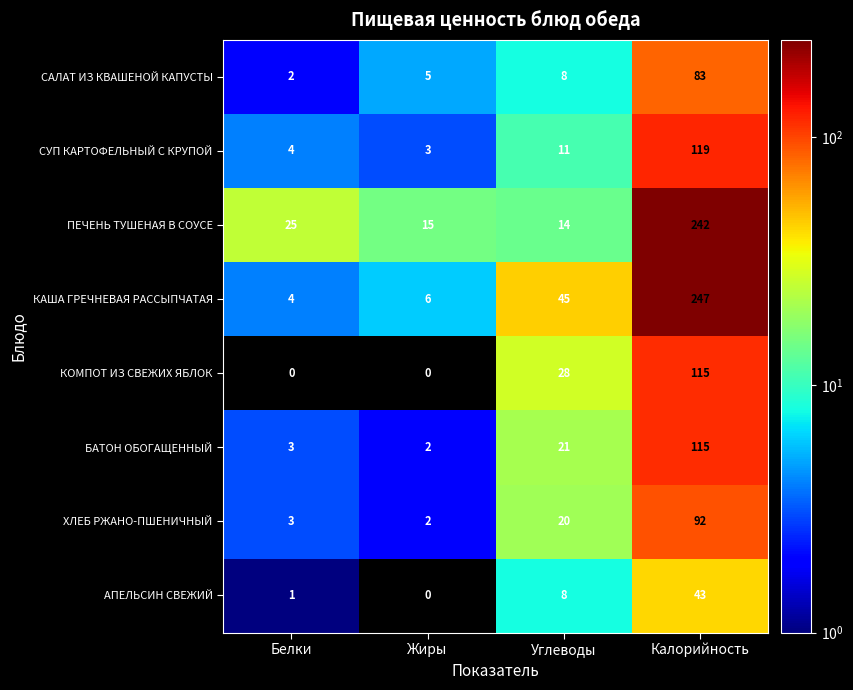

The value of КОМПОТ ИЗ СВЕЖИХ ЯБЛОК at Белки is 75. True or false?

False